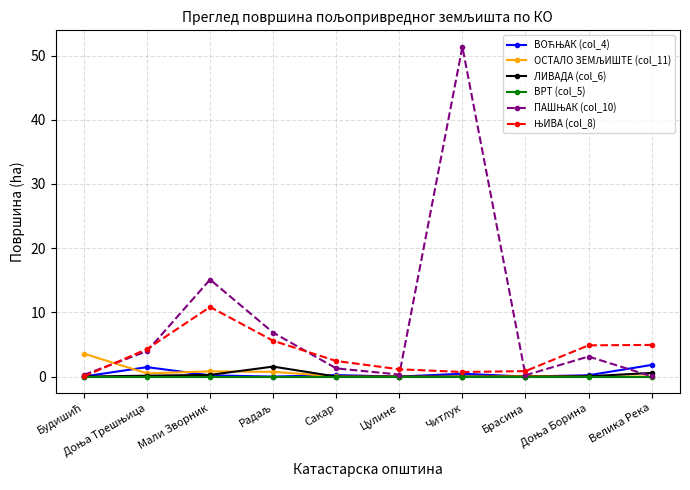

At which category is the sum across all series the highest?

Читлук